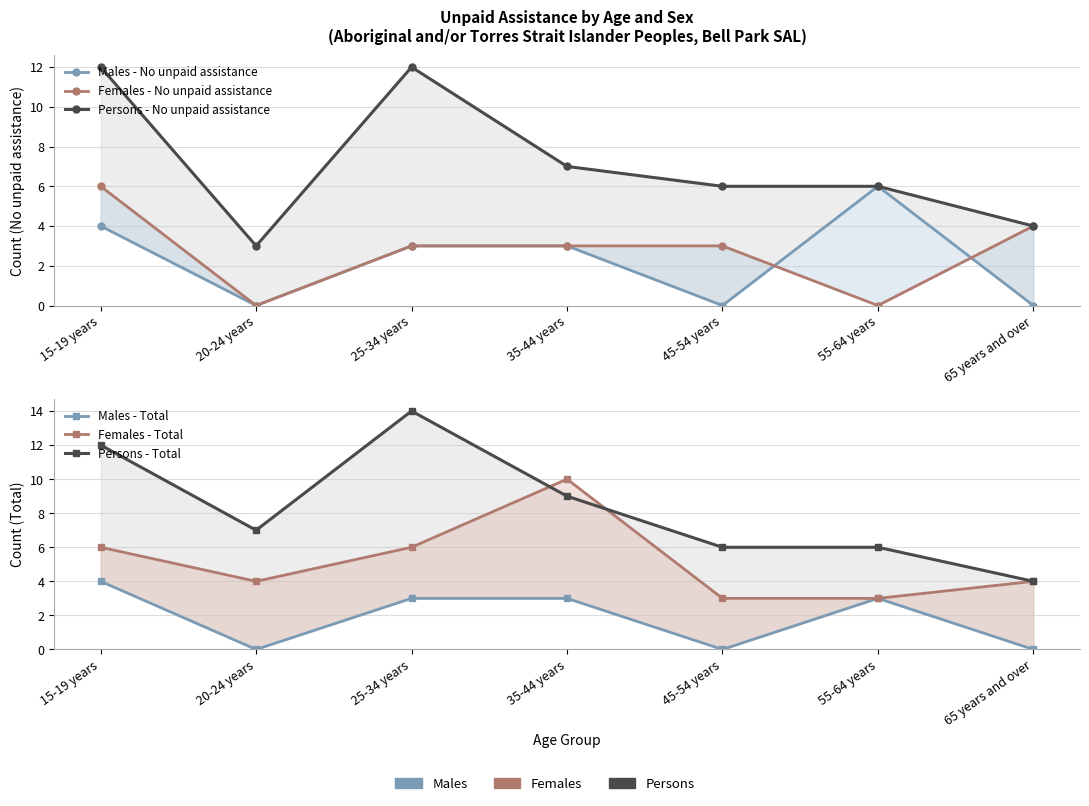

Reading left to right, extract all data points from this chart.

Males - No unpaid assistance: 4	0	3	3	0	6	0
Females - No unpaid assistance: 6	0	3	3	3	0	4
Persons - No unpaid assistance: 12	3	12	7	6	6	4
Males - Total: 4	0	3	3	0	3	0
Females - Total: 6	4	6	10	3	3	4
Persons - Total: 12	7	14	9	6	6	4